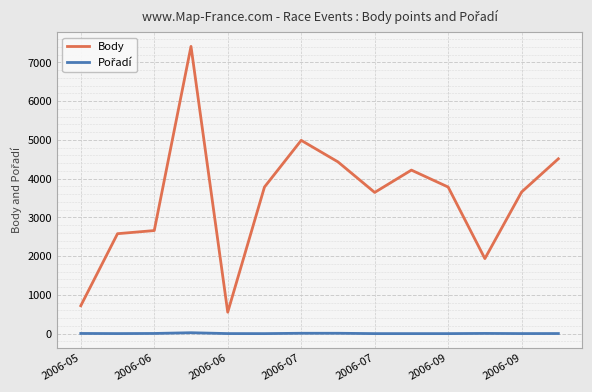

What is the lowest value of the Body series?

554